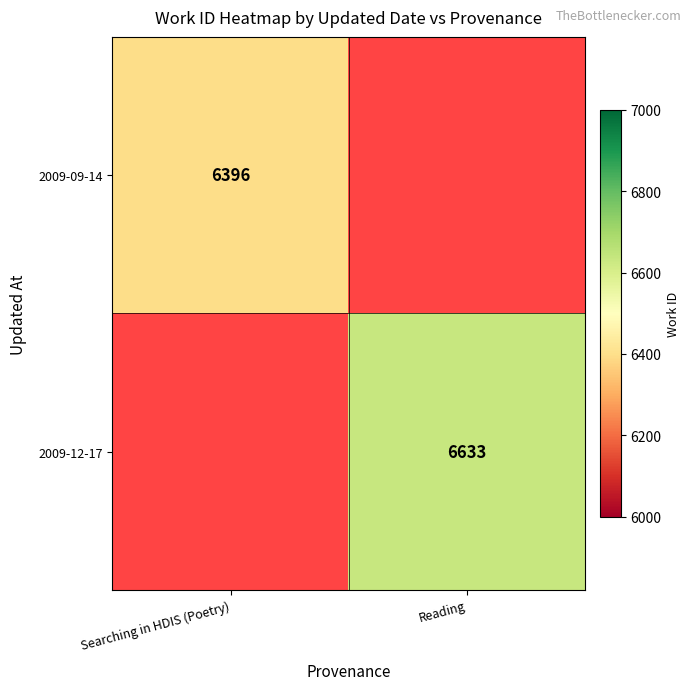

At how many categories does at least one series exceed 6416?

1